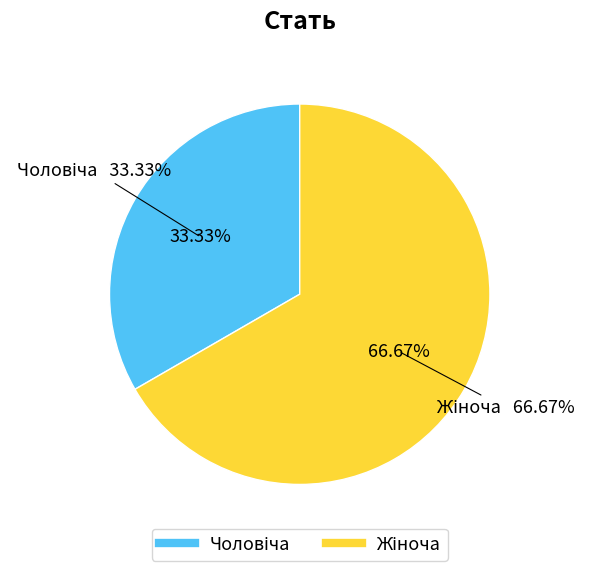

Which slice is the smallest?

Чоловіча